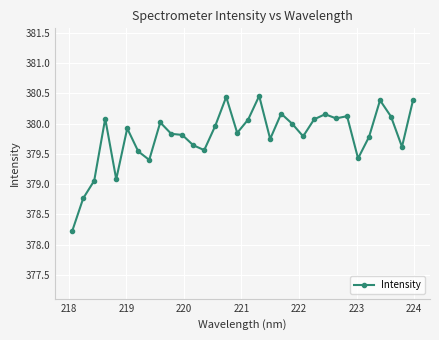

What is the difference between the maximum and second lowest values?

1.7